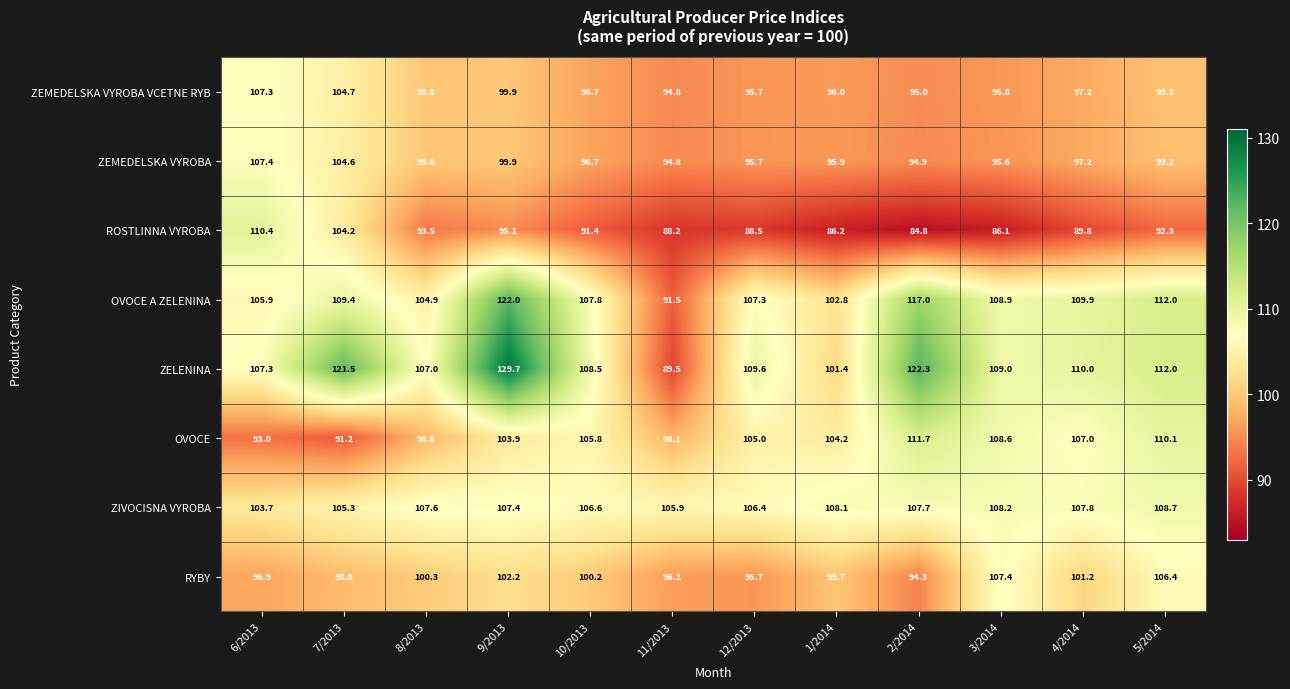

Which series has the largest total across all categories?

ZELENINA